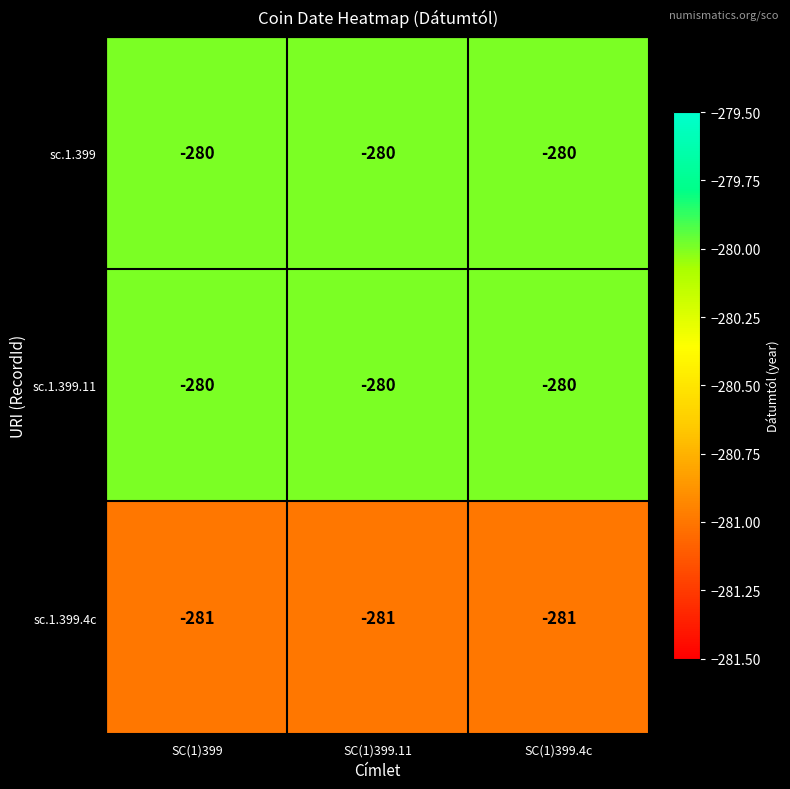

The value of sc.1.399 at SC(1)399.11 is -280. True or false?

True